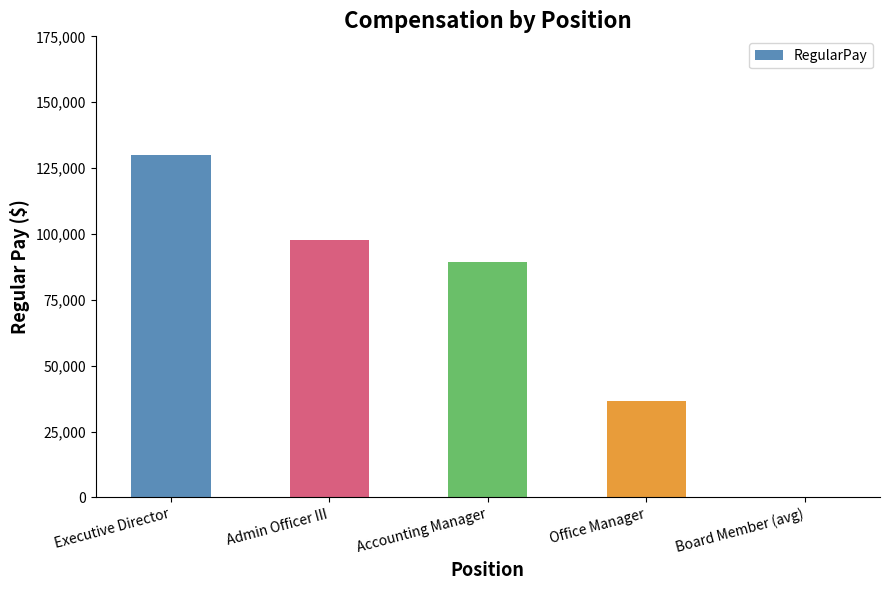

Which label corresponds to the largest value in the chart?

Executive Director